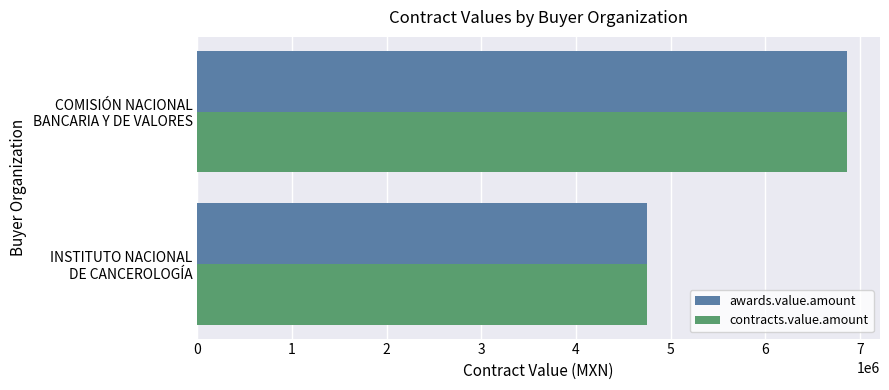

What is the sum of all contracts.value.amount values?

11617426.3